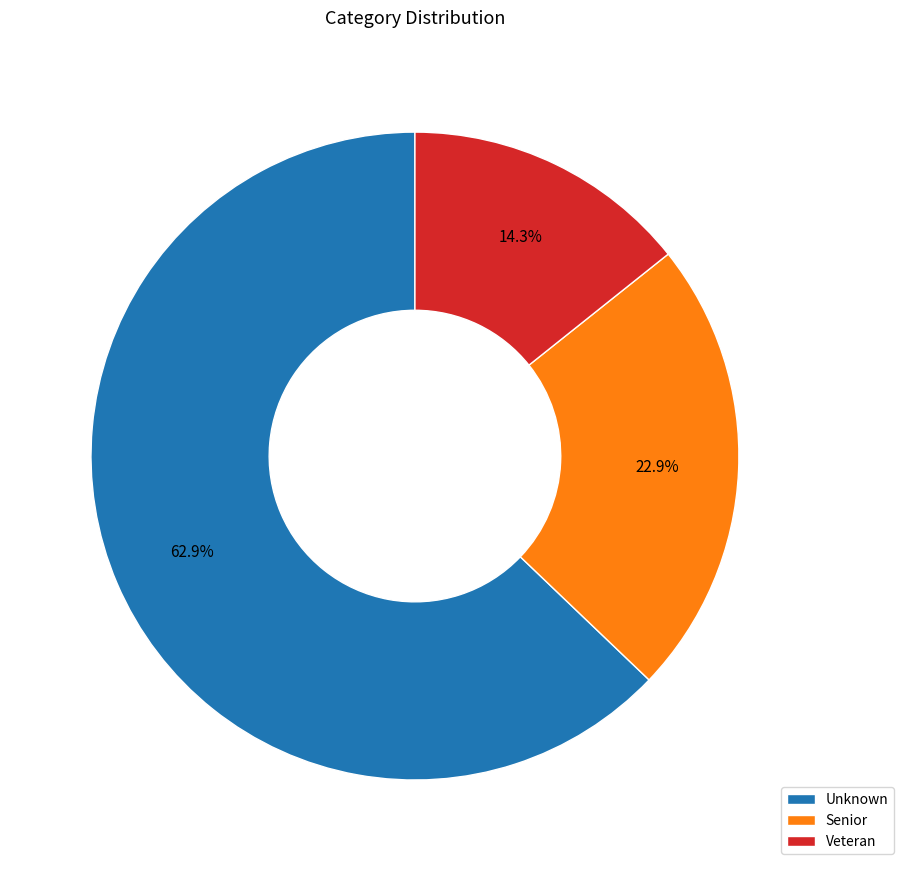

What is the smallest slice in the pie chart?

Veteran